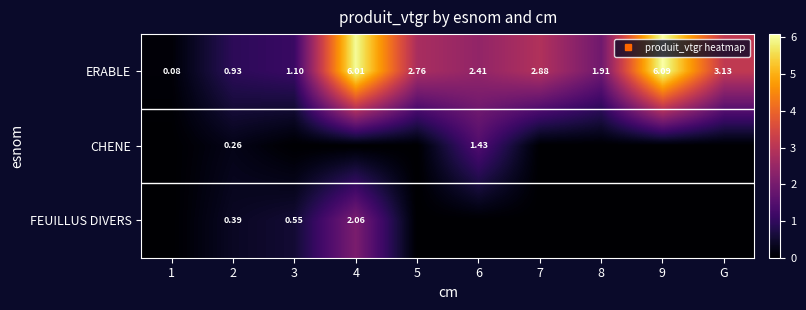

Is the value of CHENE at 5 greater than the value of FEUILLUS DIVERS at 6?

No